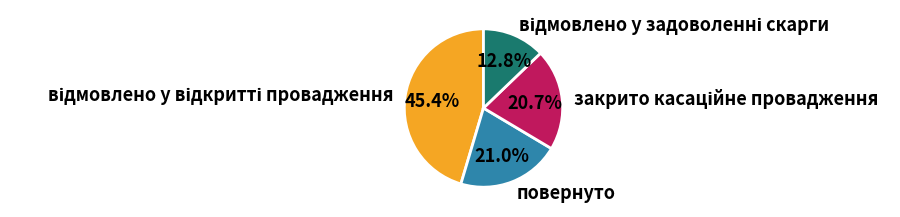

Does any single category account for the majority?

No